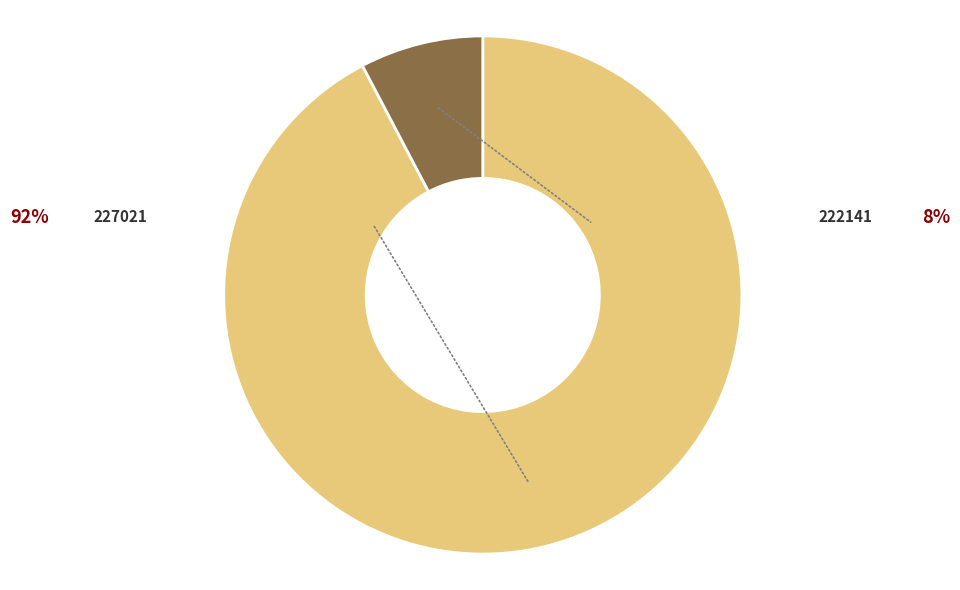

What is the largest slice in the pie chart?

227021